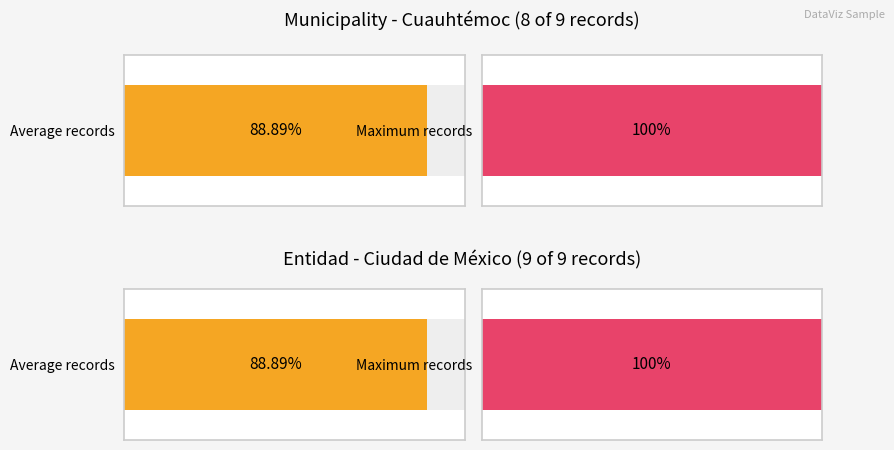

Count the number of data series in this chart.

2